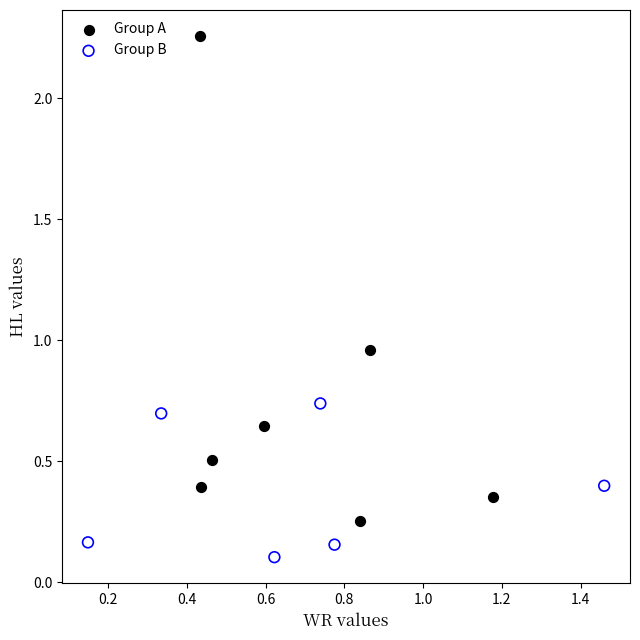

Which series reaches the minimum Y coordinate?

Group B